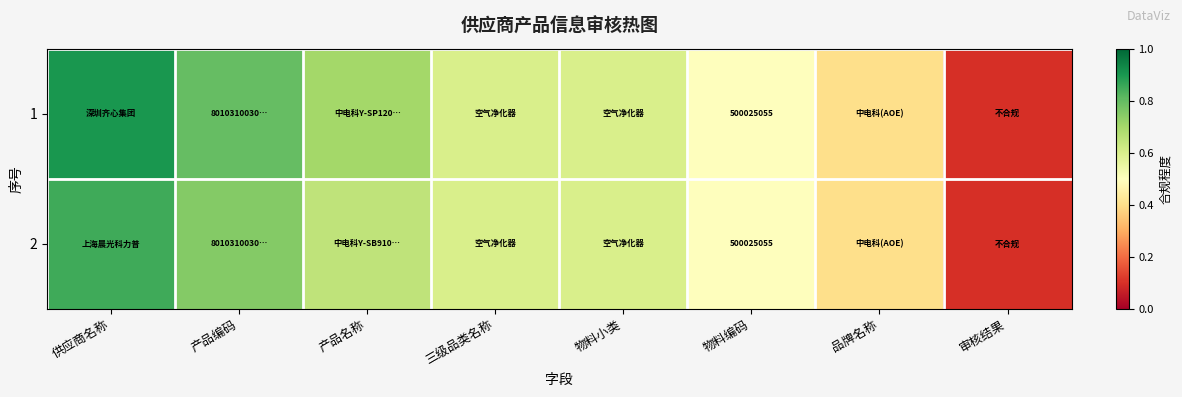

What is the sum of the 1 values at 产品名称 and 物料编码?

1.2